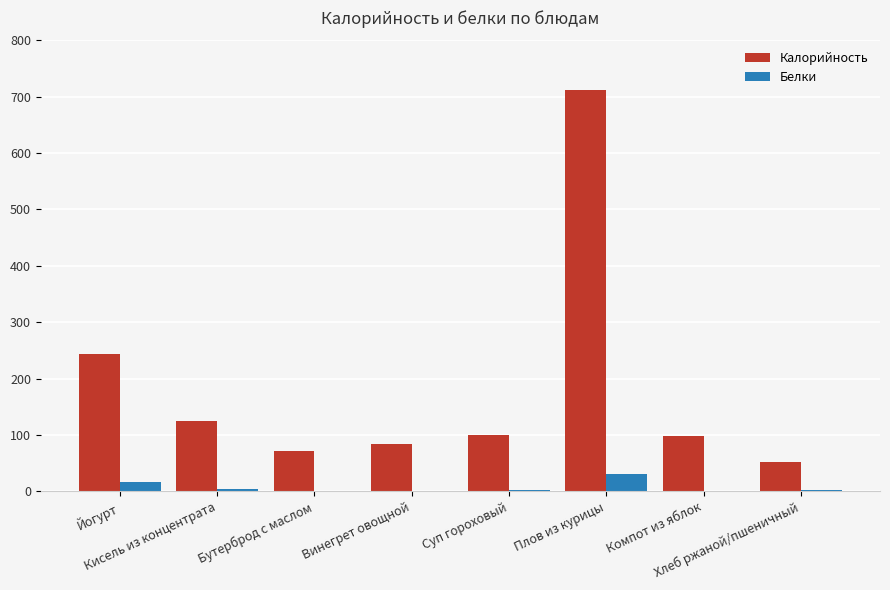

What is the sum of all Калорийность values?

1484.8